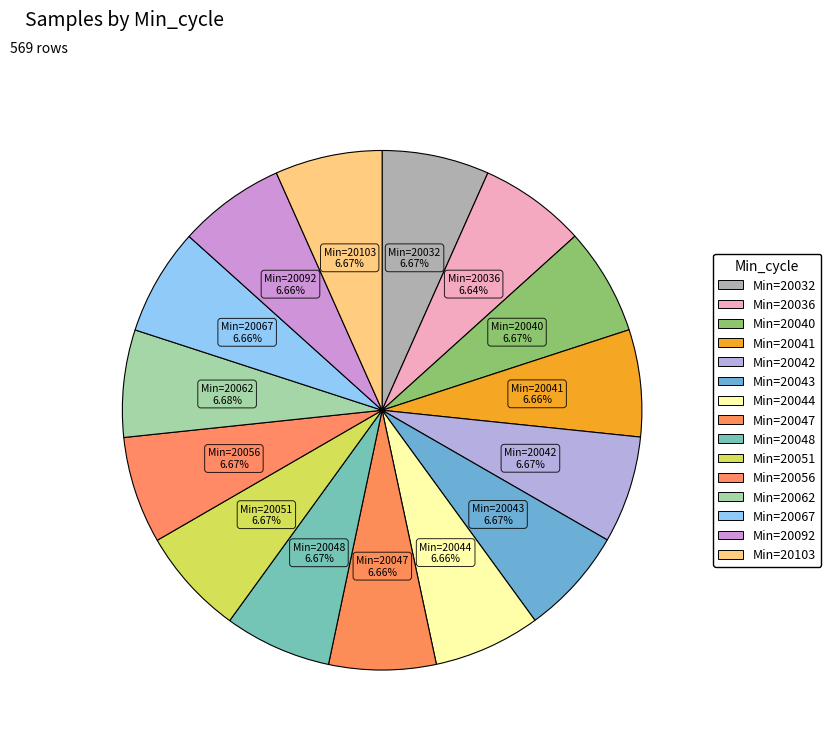

Count the number of slices in the pie.

15